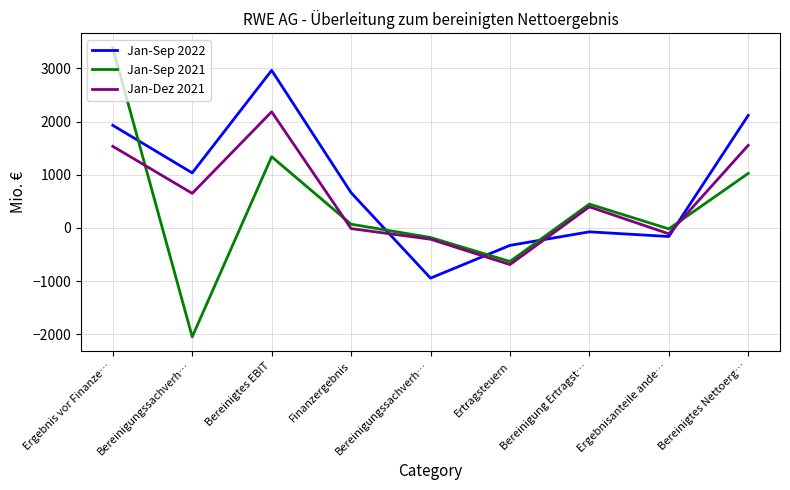

Where is the first local maximum for Jan-Sep 2022?

Bereinigtes EBIT